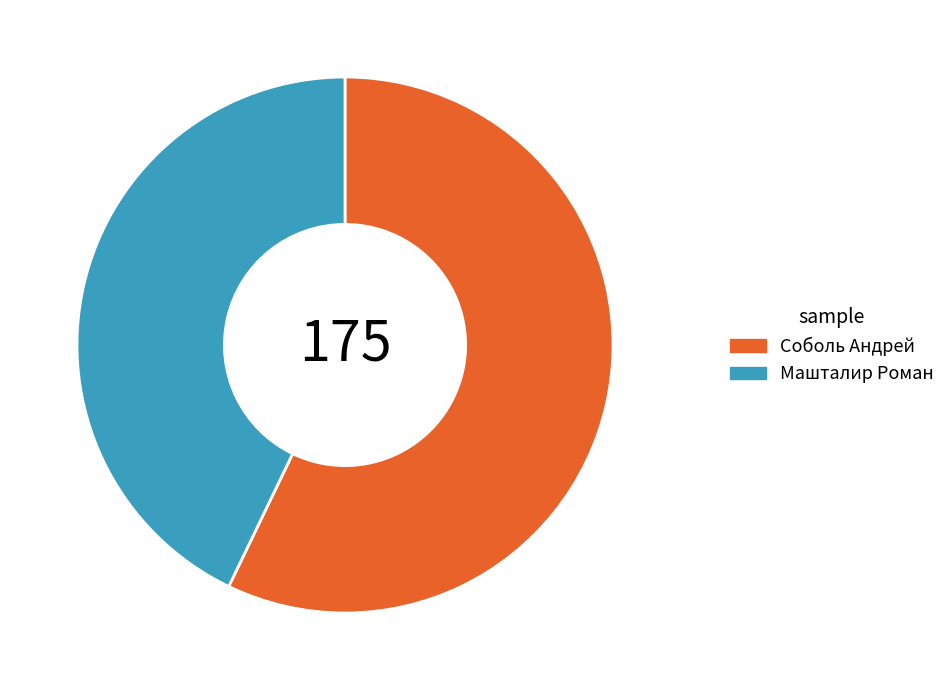

Do Машталир Роман and Соболь Андрей together represent more than half of the pie?

Yes